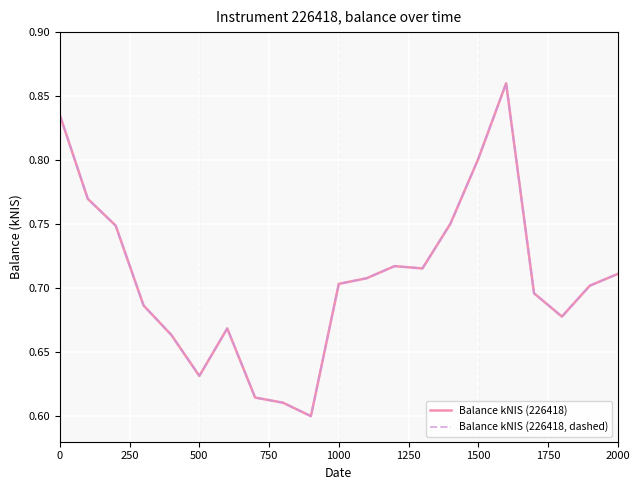

How many Balance kNIS (226418, dashed) values are between 0 and 1?

21